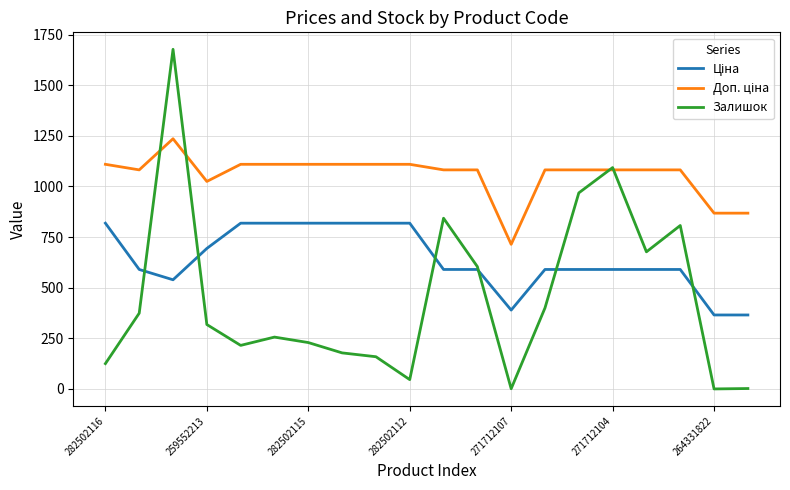

What is the greatest value displayed?

1677.0